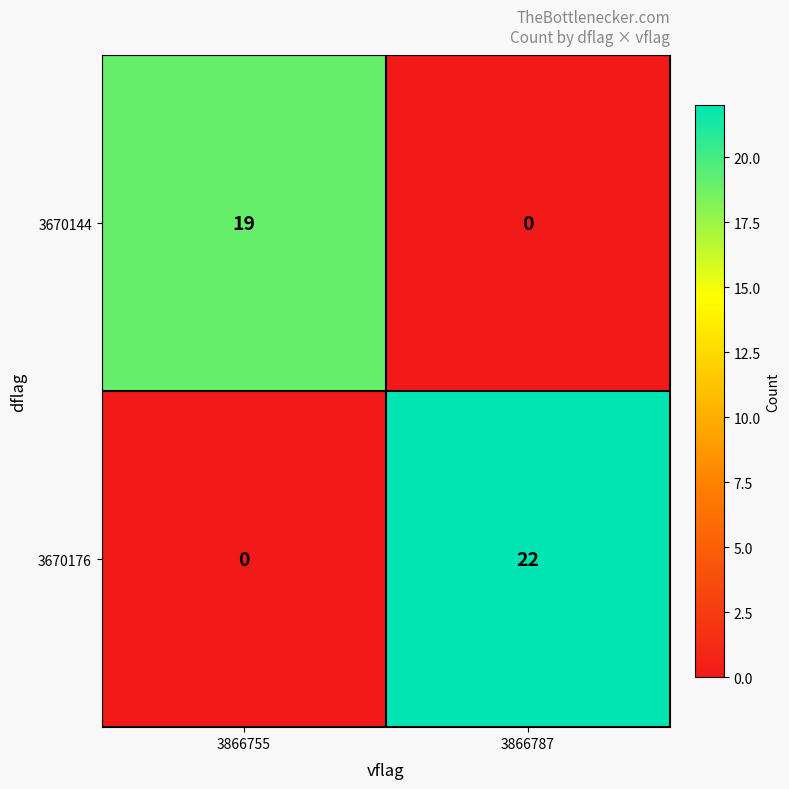

At which category does the chart reach its peak across all series?

3866787